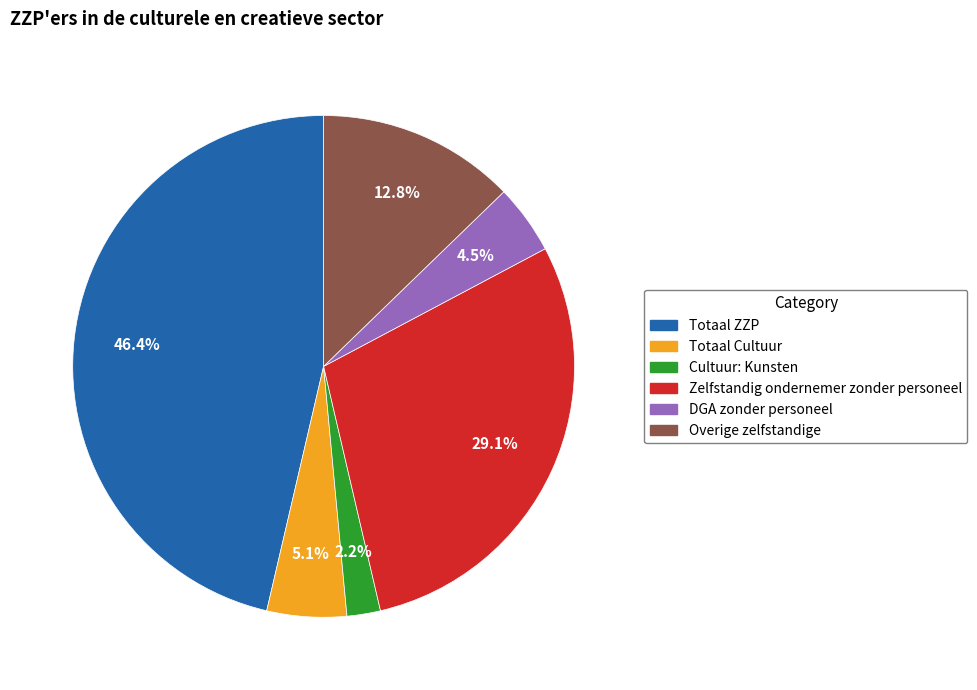

To the nearest percent, what is the difference between the Zelfstandig ondernemer zonder personeel and DGA zonder personeel slice percentages?

25%